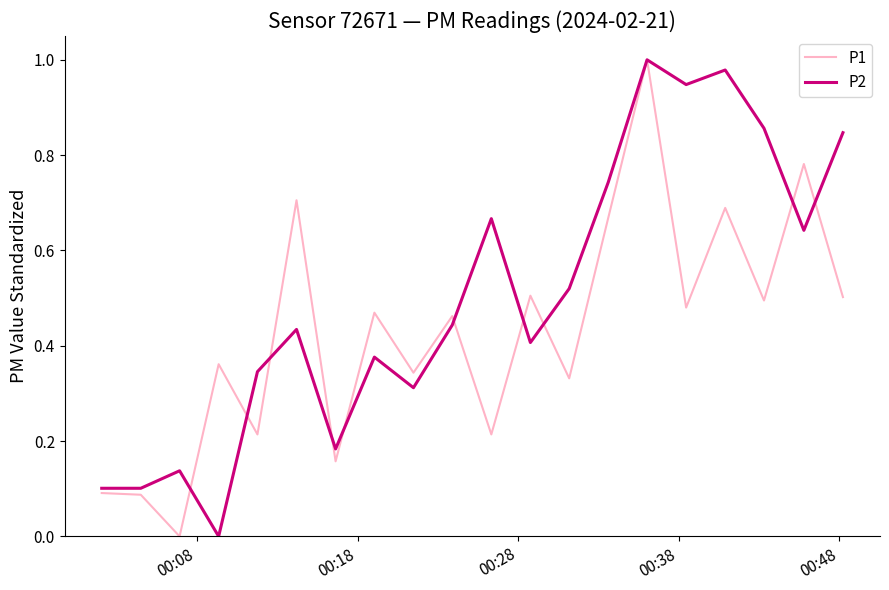

List the series in order of their overall mean, lowest first.

P1, P2